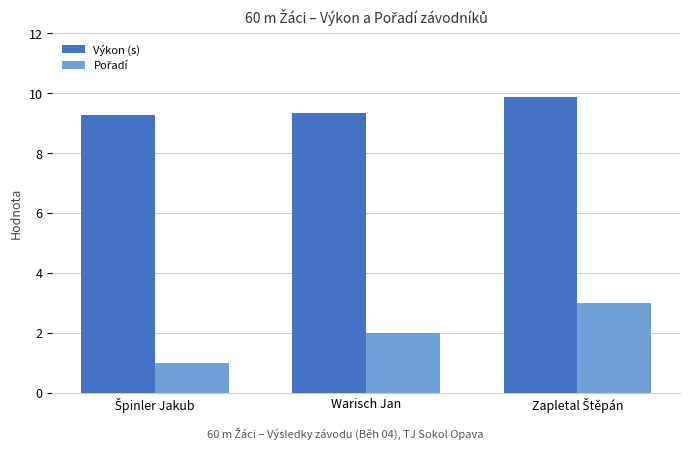

What is the average value of the Výkon (s) series?

9.5